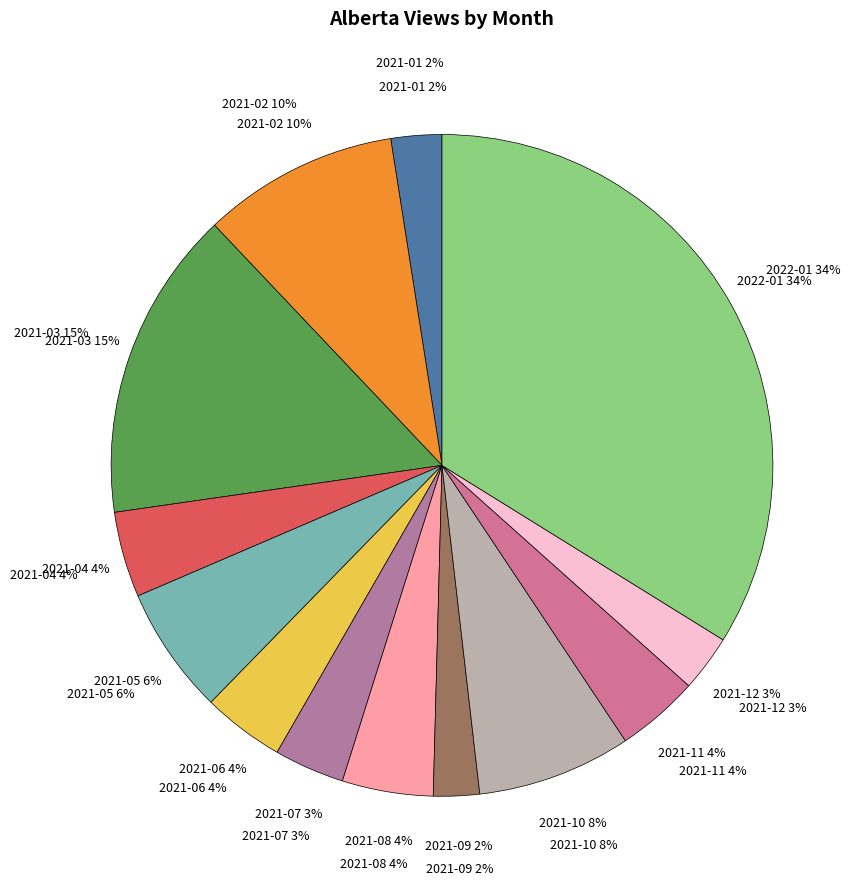

To the nearest percent, what percentage of the pie is 2021-02?

10%